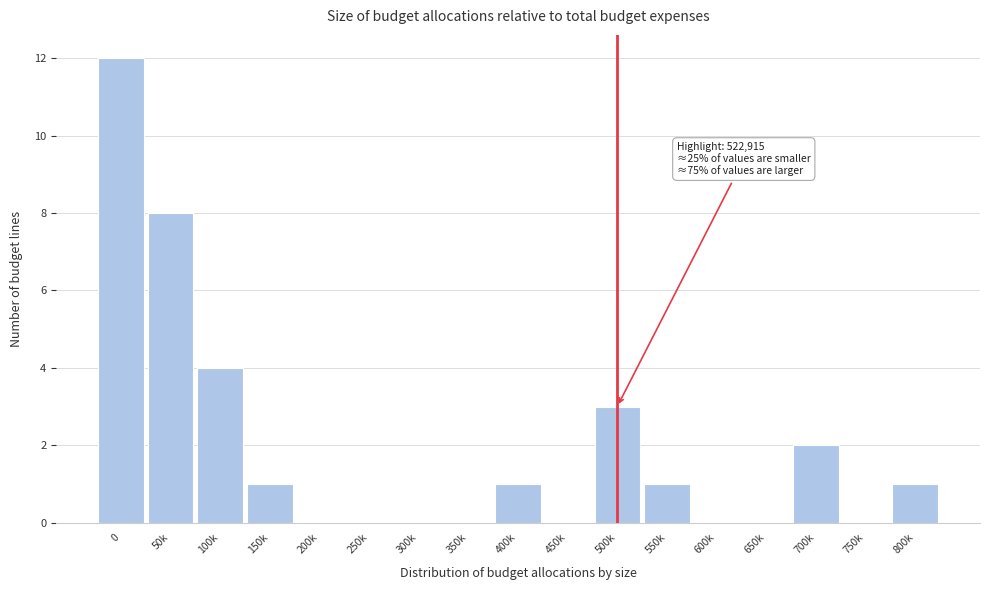

Reading left to right, transcribe all the data shown in this chart.

0=12	50k=8	100k=4	150k=1	200k=0	250k=0	300k=0	350k=0	400k=1	450k=0	500k=3	550k=1	600k=0	650k=0	700k=2	750k=0	800k=1